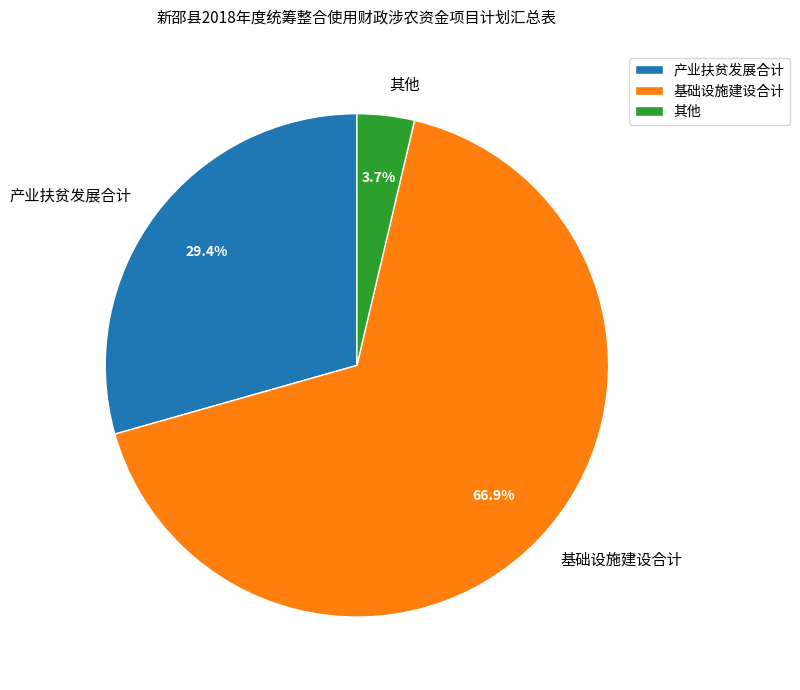

Do 其他 and 产业扶贫发展合计 together represent more than half of the pie?

No